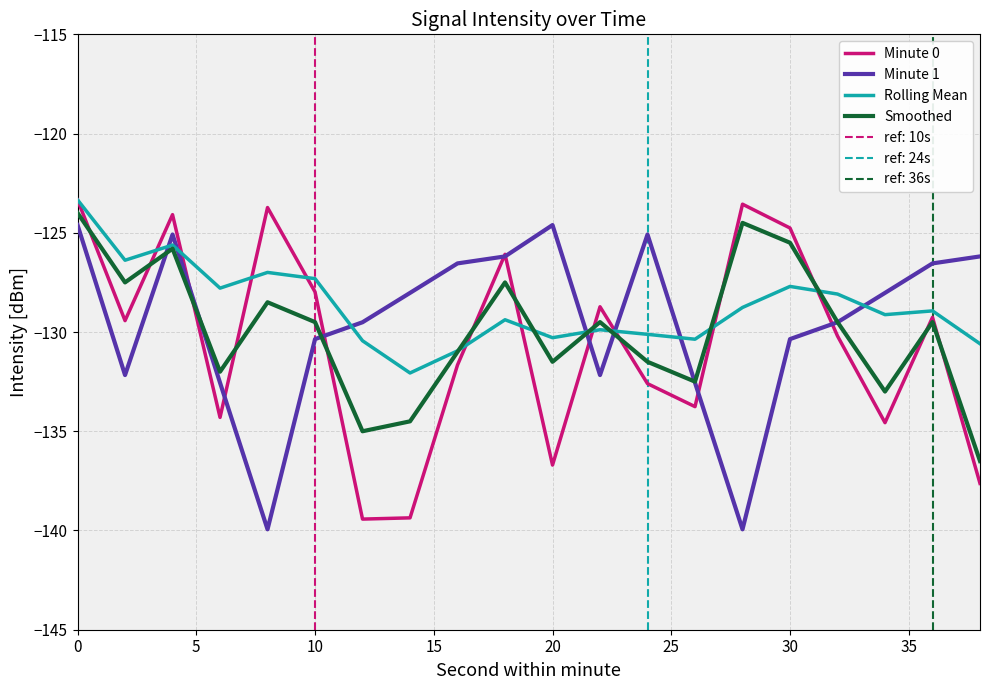

True or false: Minute 1 has more than 2 interior local peaks.

True